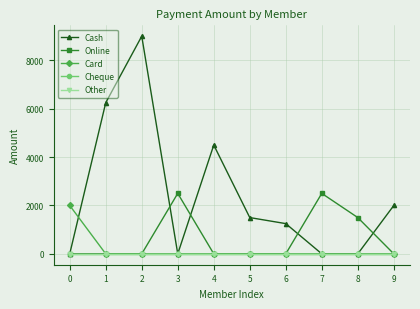

The value of Online at 7 is 2500. True or false?

True